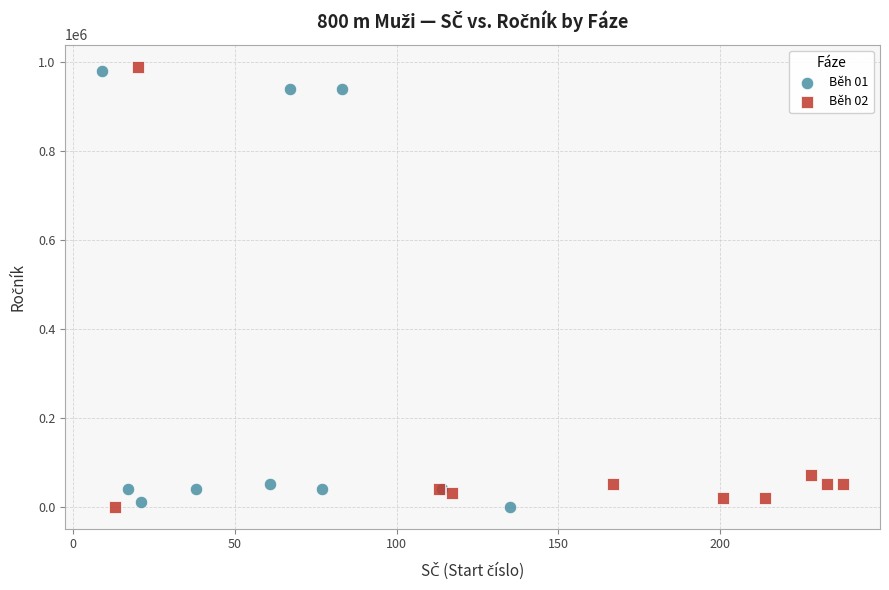

What are all the series names shown in the legend?

Běh 01, Běh 02